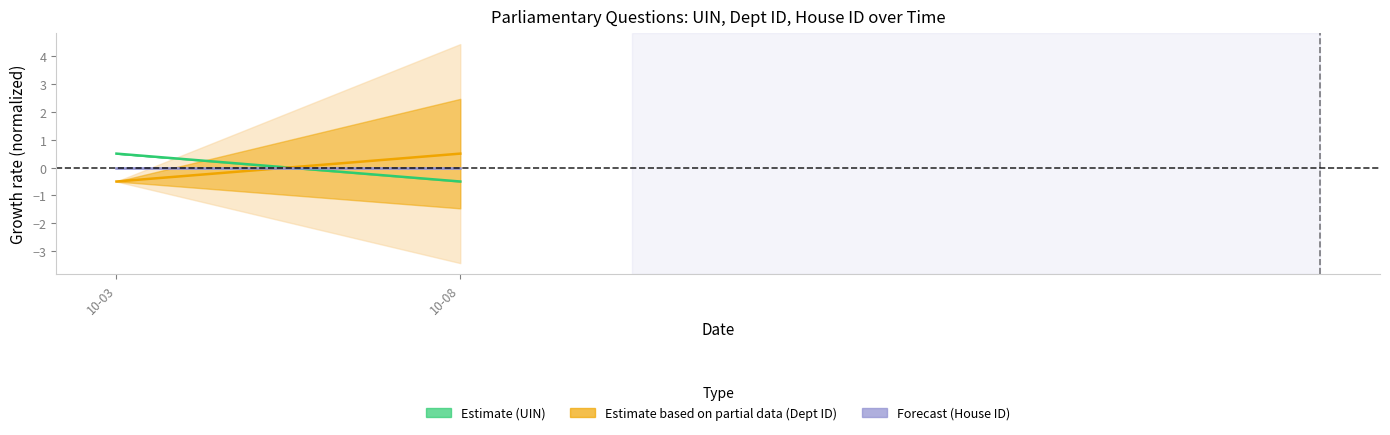

How many data points does each series have?

2